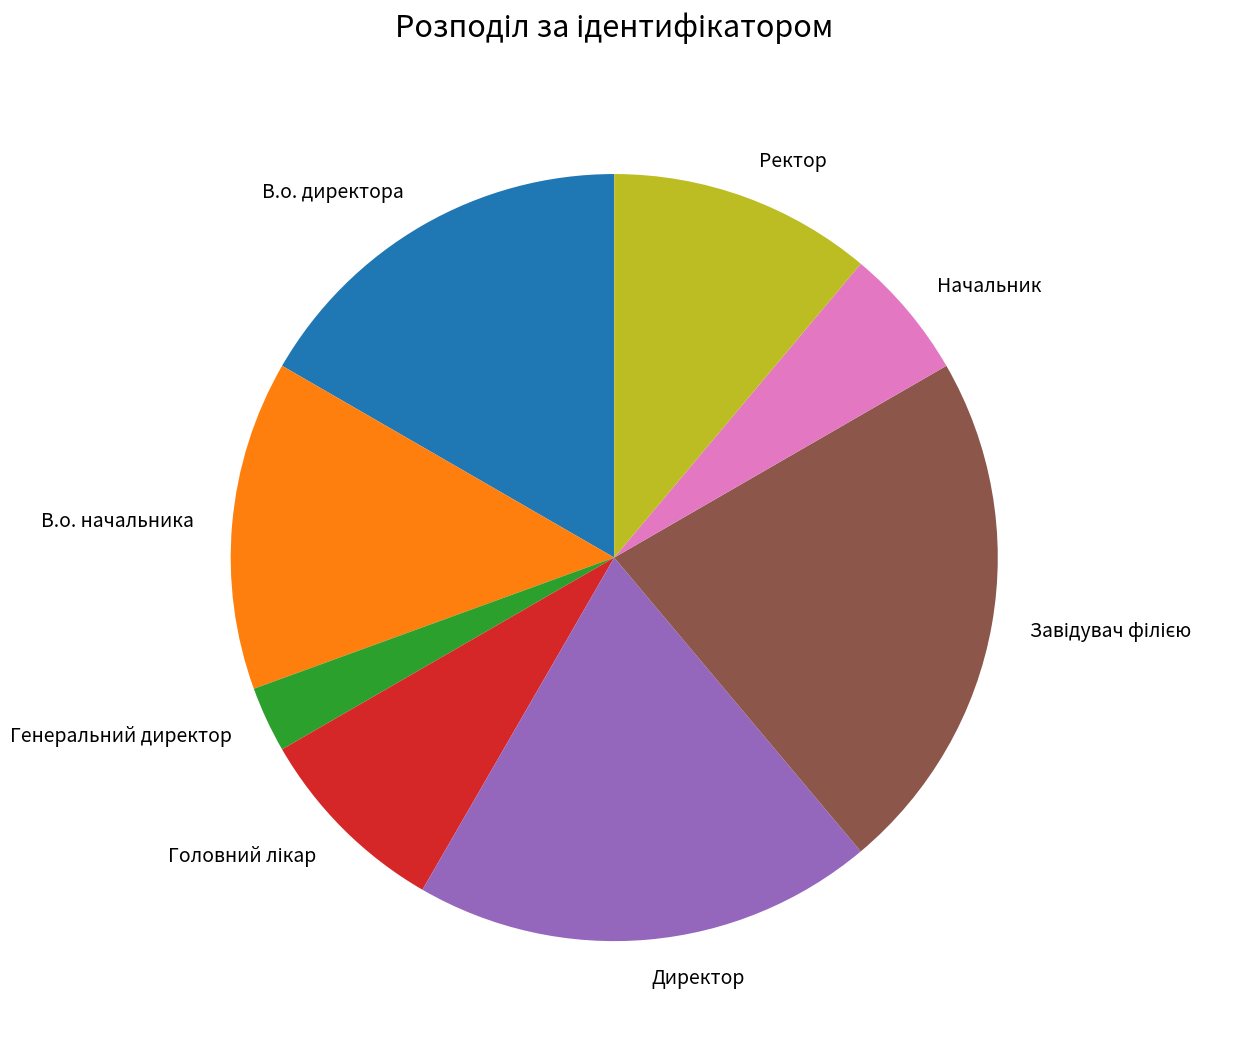

Count the number of slices in the pie.

8